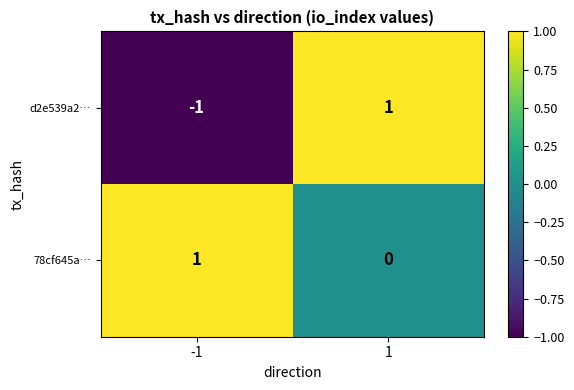

Which series has the widest spread of values?

d2e539a2…